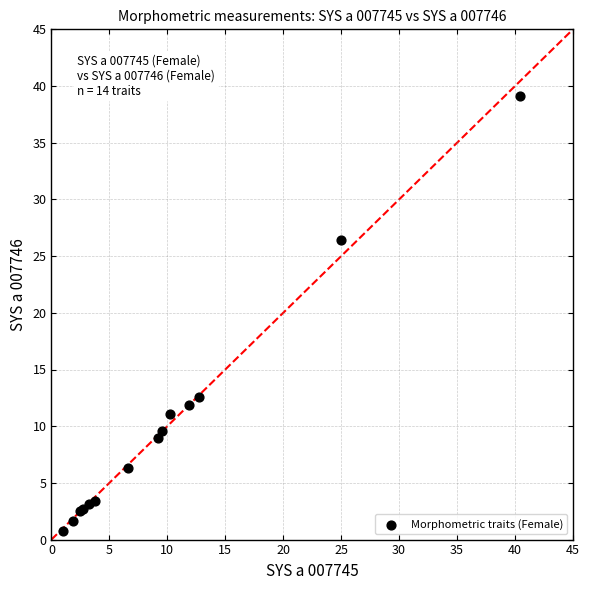

What Y value in the scatter plot is closest to 19?

12.6